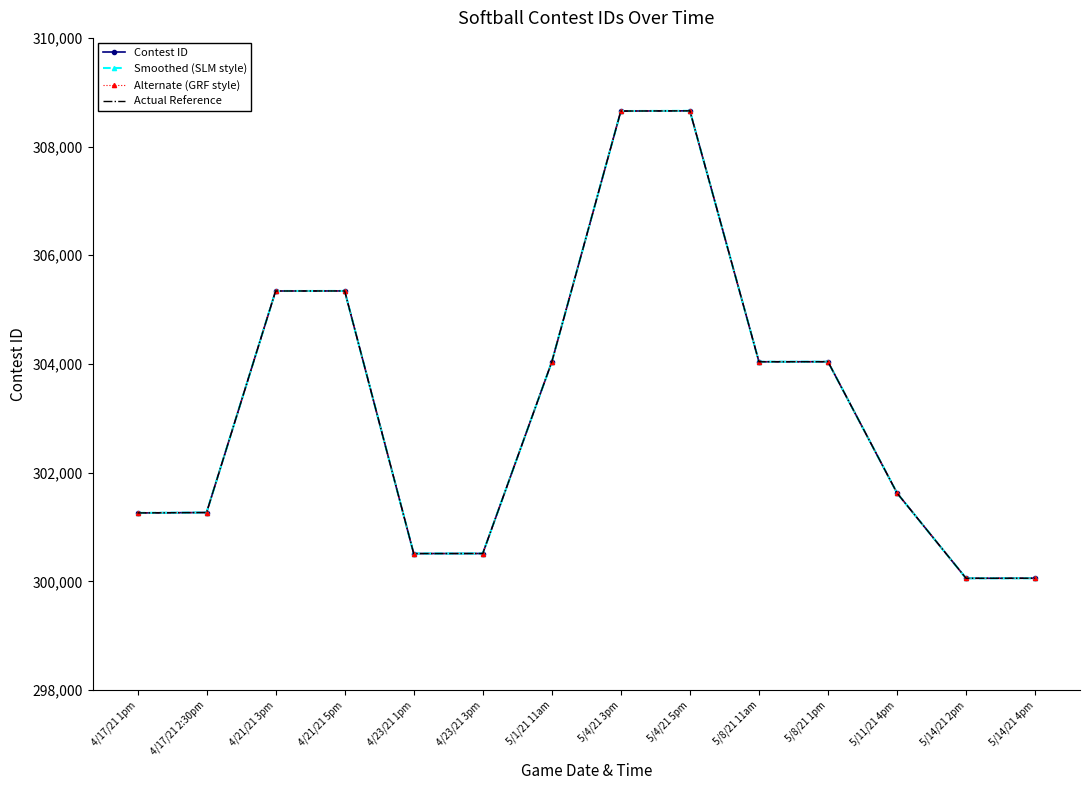

Is it true that Actual Reference equals 432721 at 5/14/21 4pm?

False